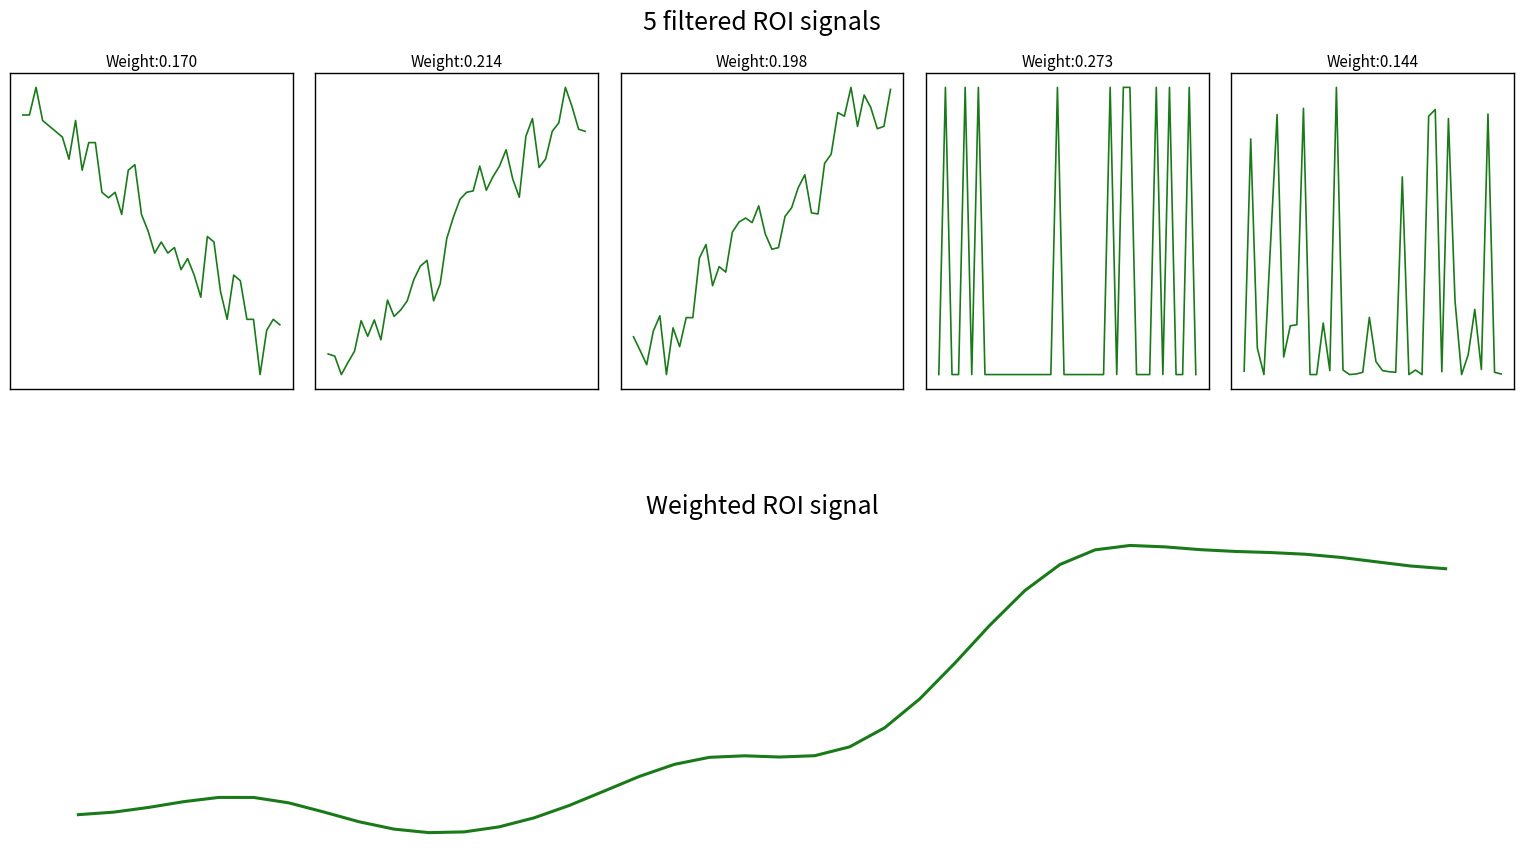

At which label does Weighted ROI signal reach its peak?

30